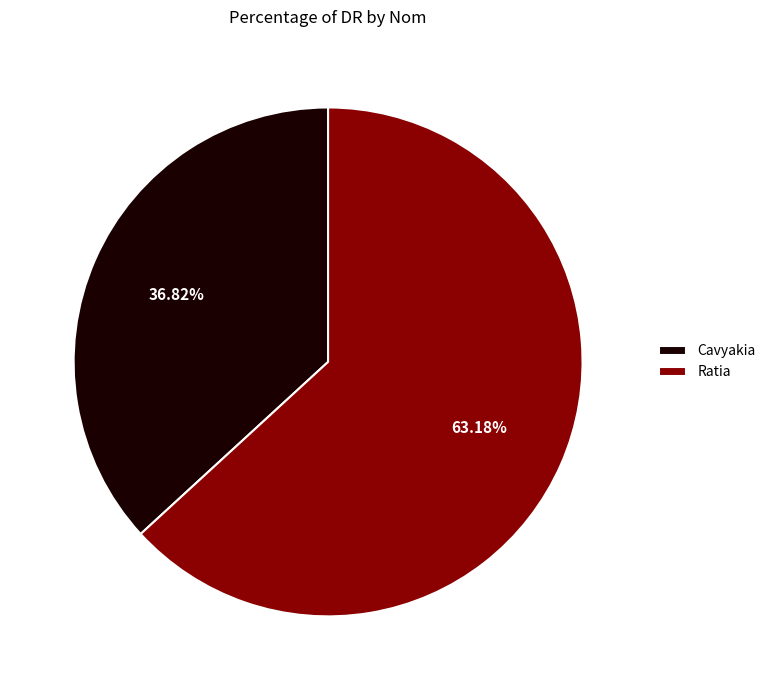

Is Ratia the majority of the pie?

Yes